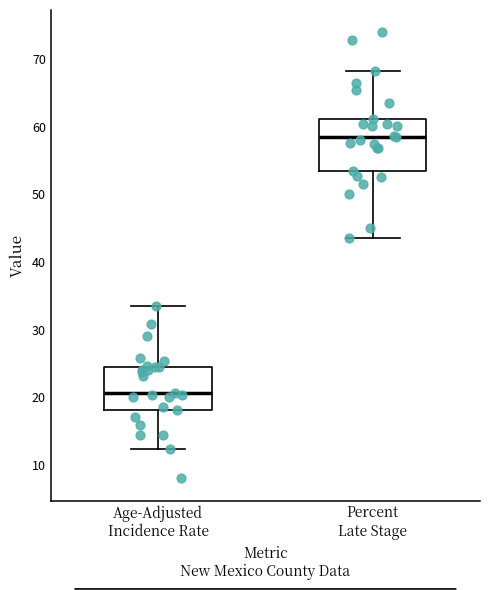

Where does the upper whisker of the box for Percent Late Stage end on the y-axis? The values are not printed on the chart, so give them approximately, as read against the axis.

68